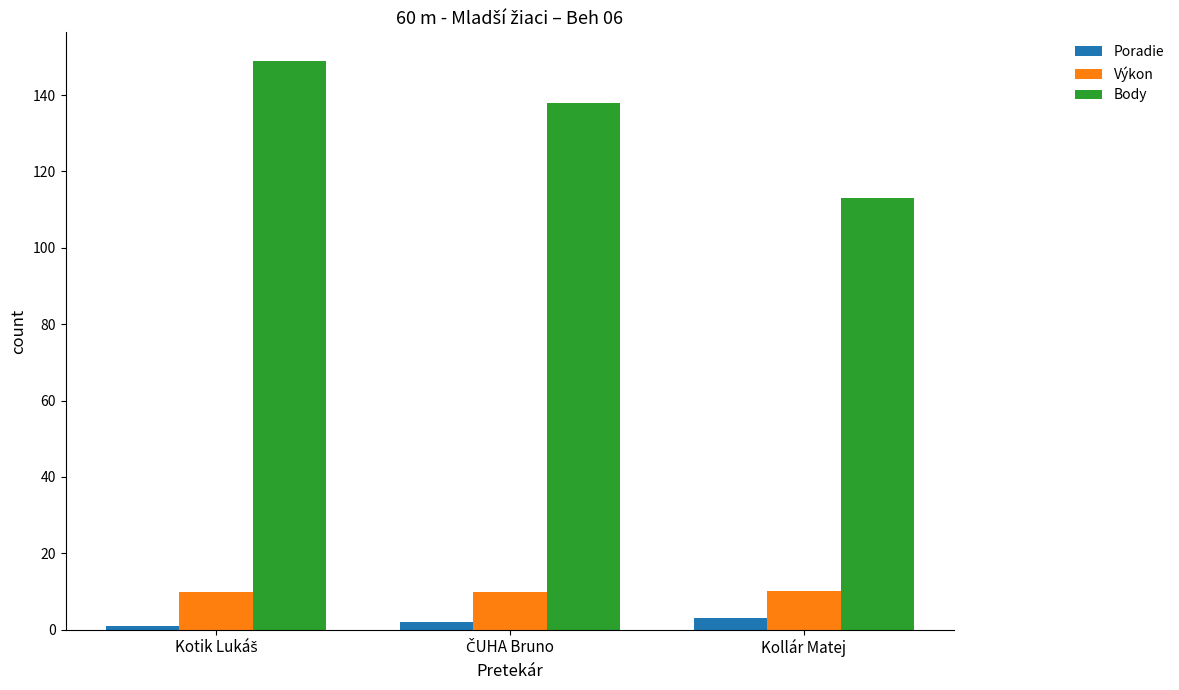

What is the minimum value for Body?

113.0